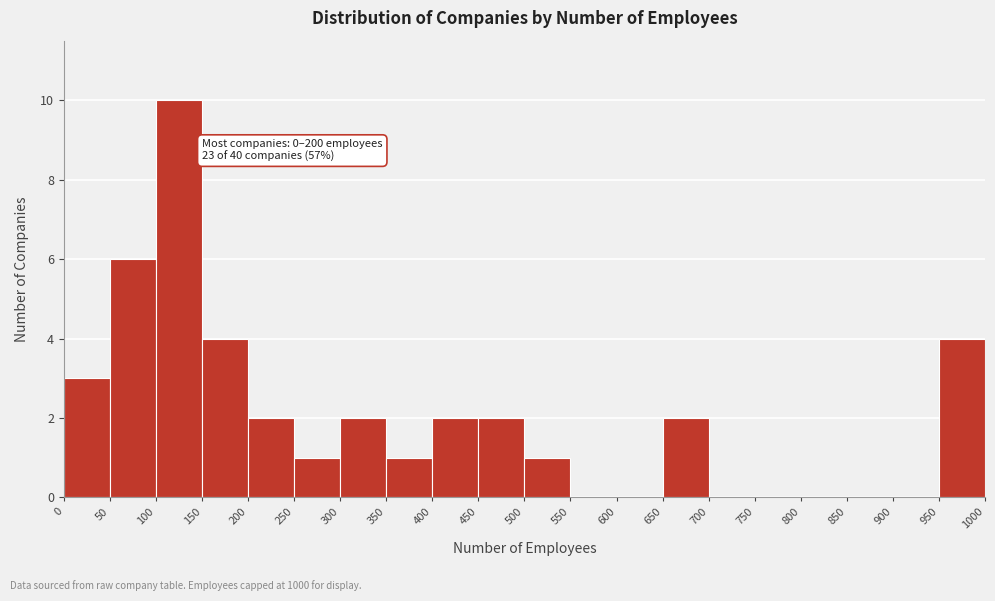

Which range on the x-axis has the tallest bar?

100 to 150